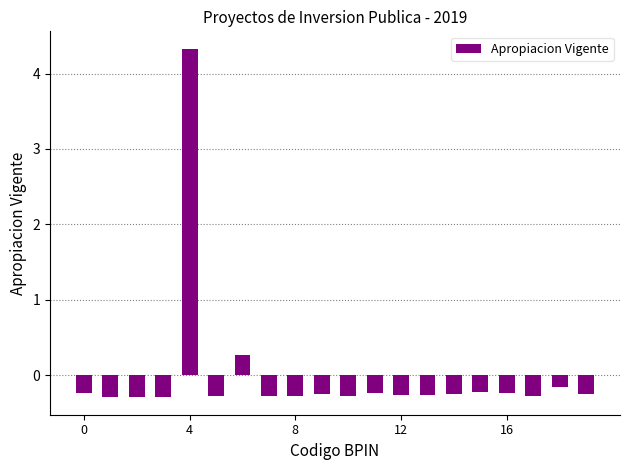

How many negative values are there?

18